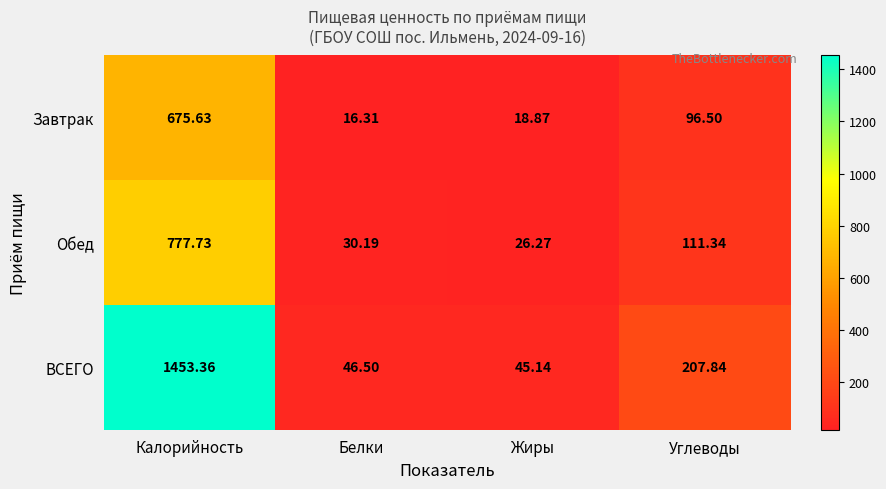

At which label does Обед first exceed 111?

Калорийность